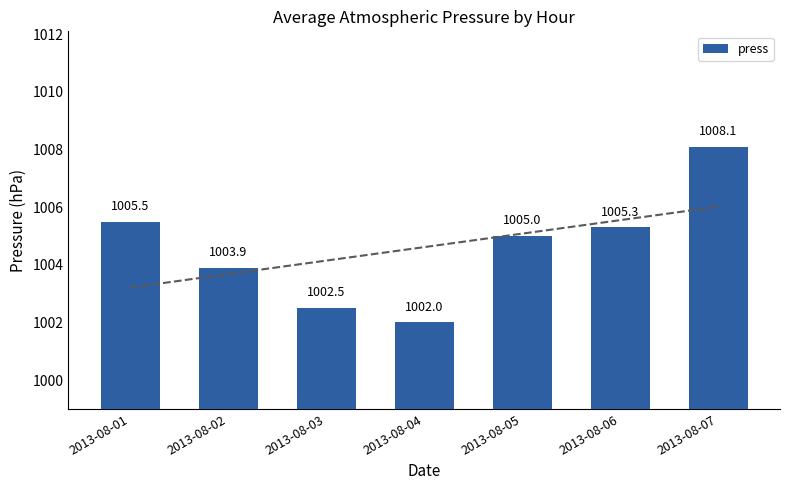

What is the maximum value shown in the chart?

1008.1